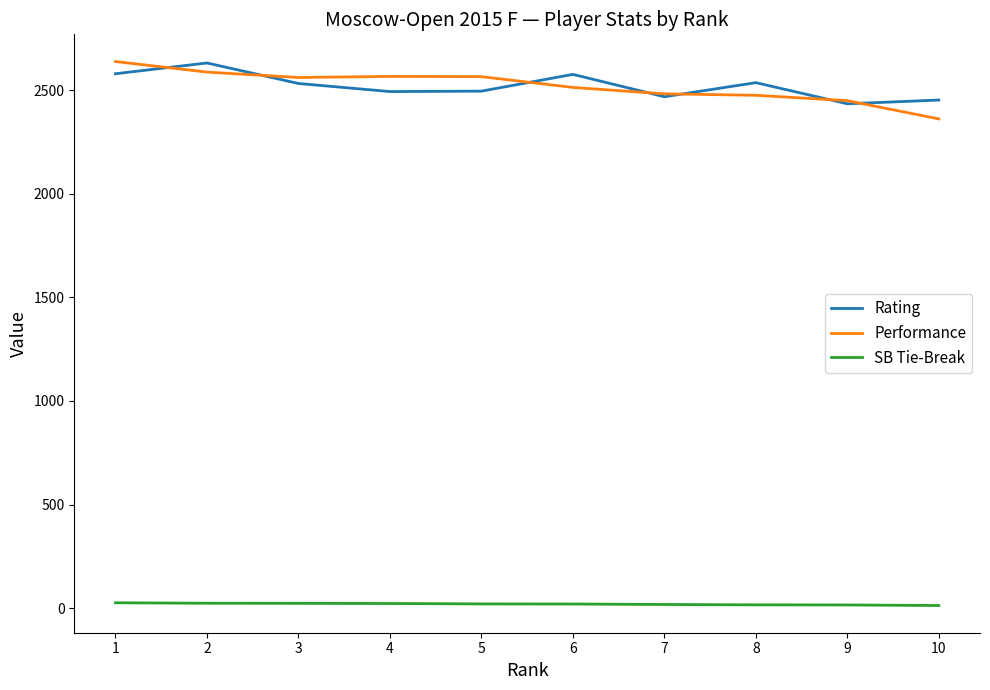

Is the value of SB Tie-Break at 5 greater than the value of Rating at 4?

No